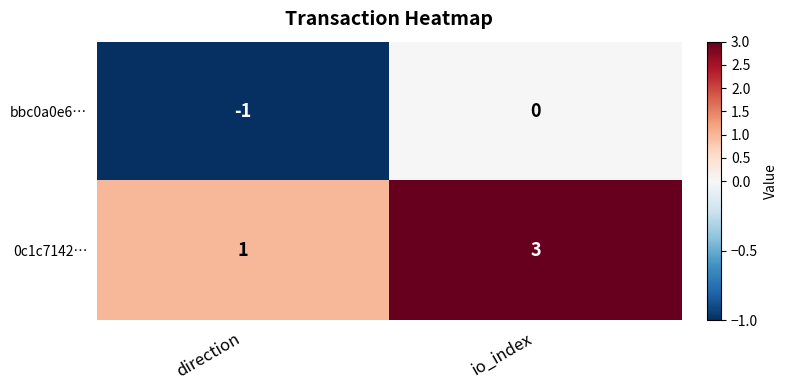

What is the spread (max minus min) of values at io_index?

3